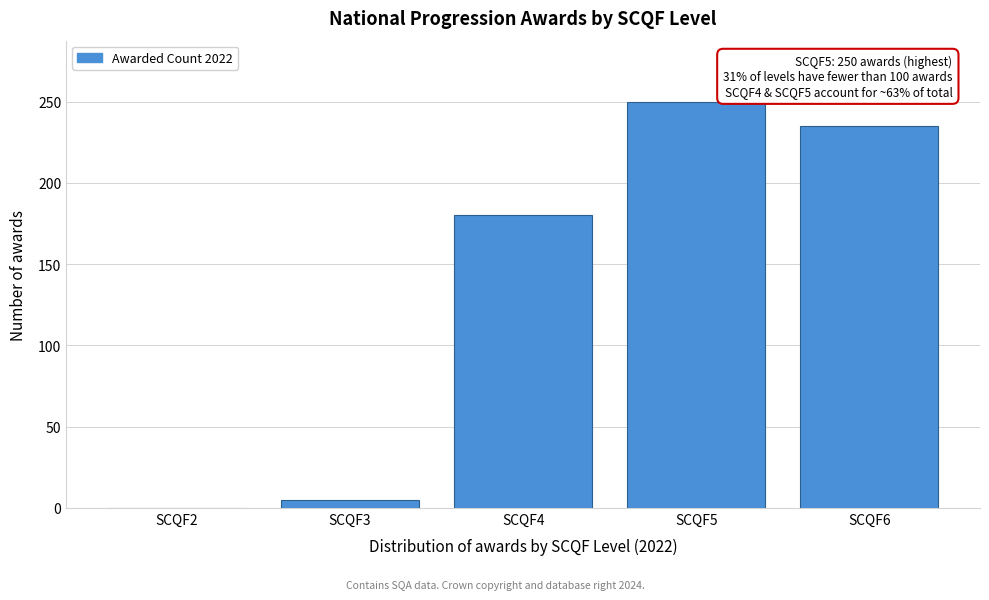

Reading left to right, extract all data points from this chart.

SCQF2=0	SCQF3=5	SCQF4=180	SCQF5=250	SCQF6=235